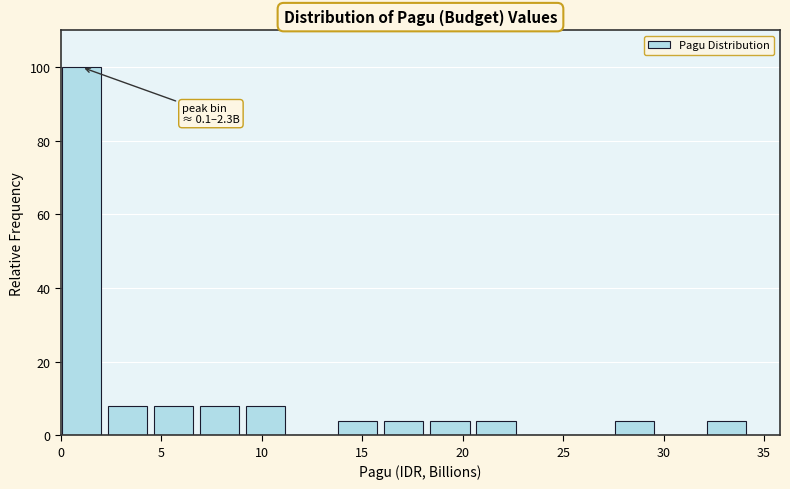

Which range on the x-axis has the tallest bar?

0.0 to 2.5